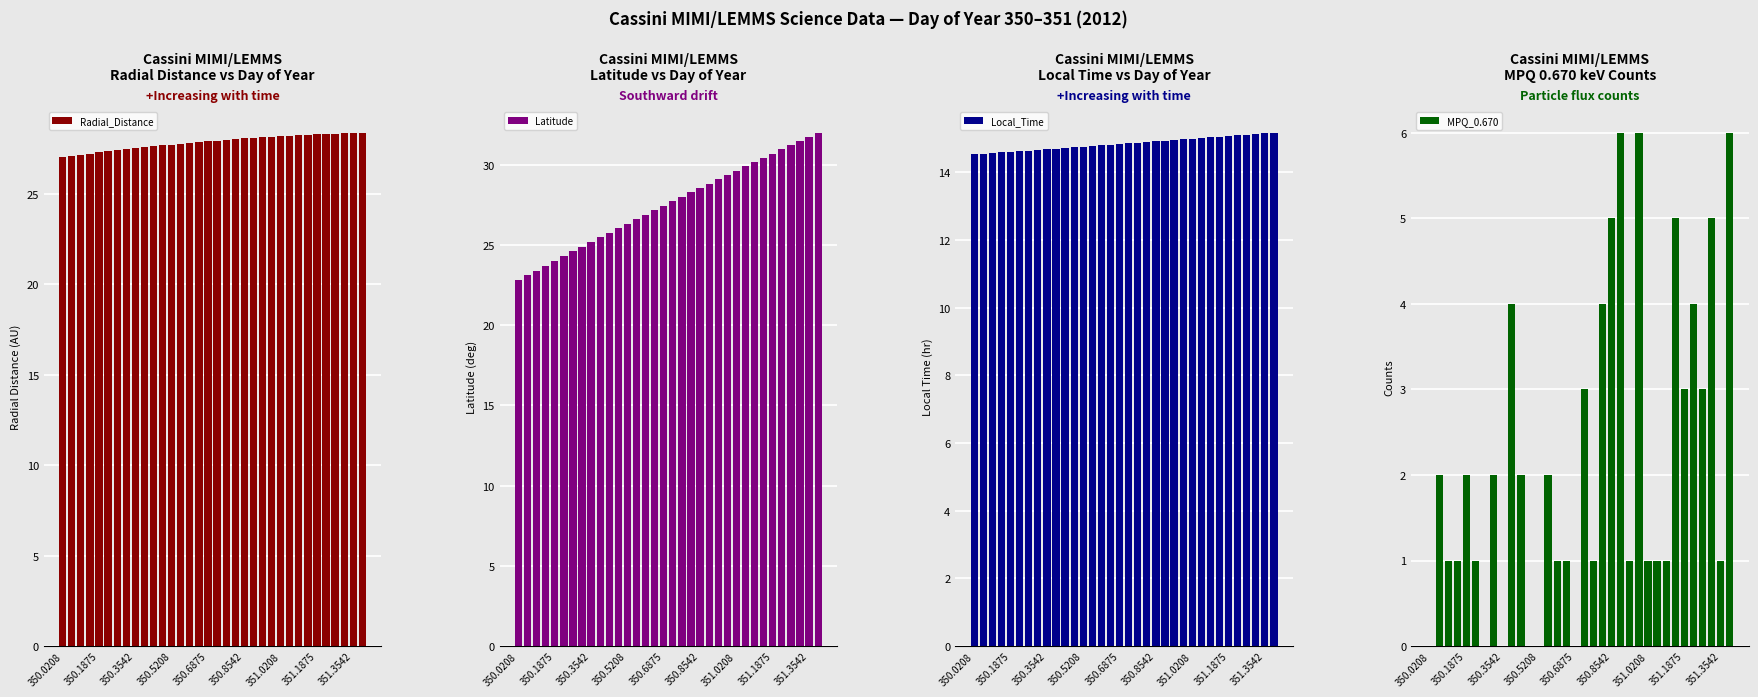

What is the maximum value for Radial_Distance?

28.4